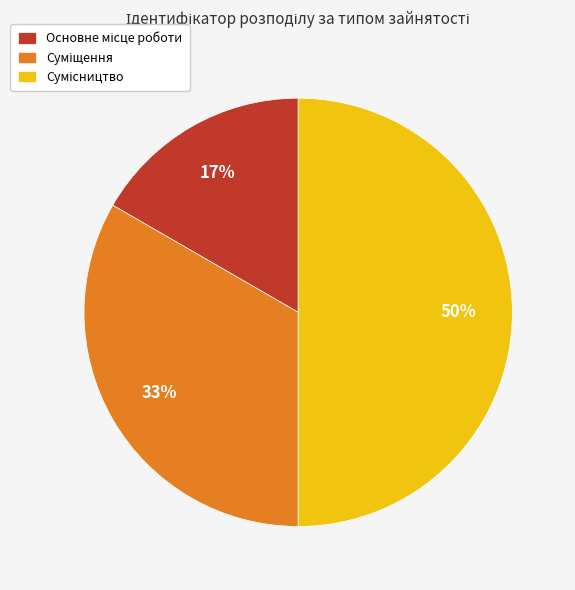

To the nearest percent, what is the average slice percentage?

33%